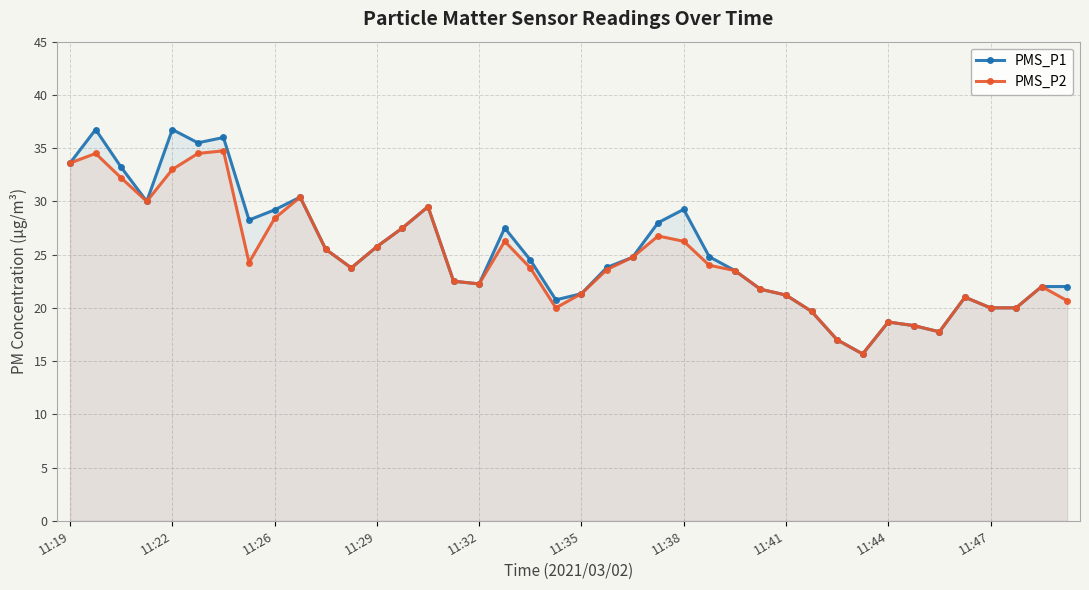

The value of PMS_P2 at 11:29 is 33.5. True or false?

False